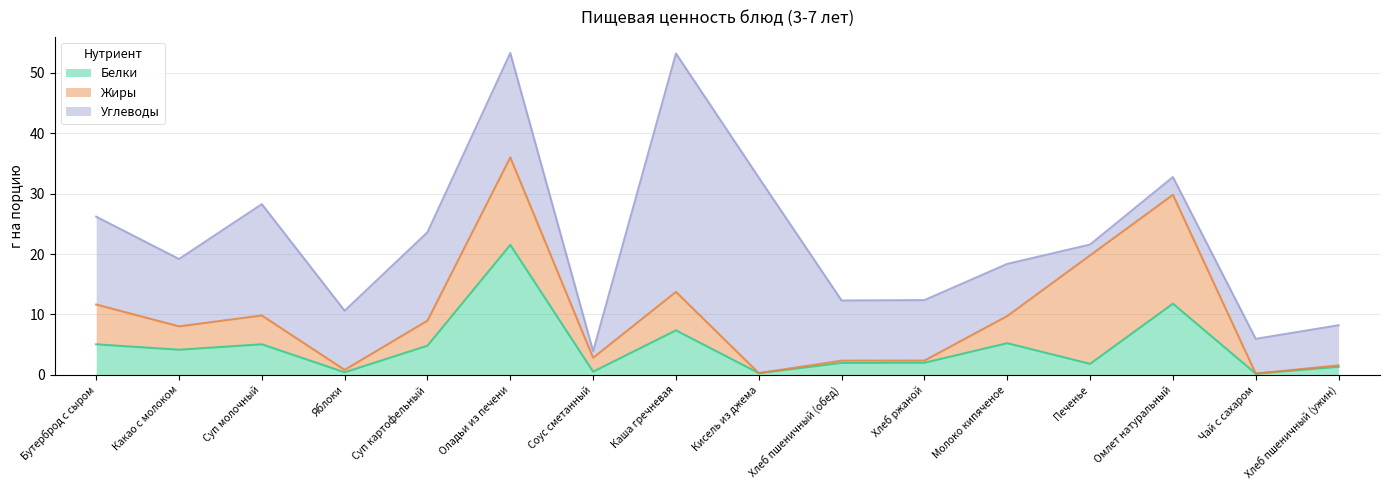

Is it true that Углеводы equals 11.2 at Какао с молоком?

True